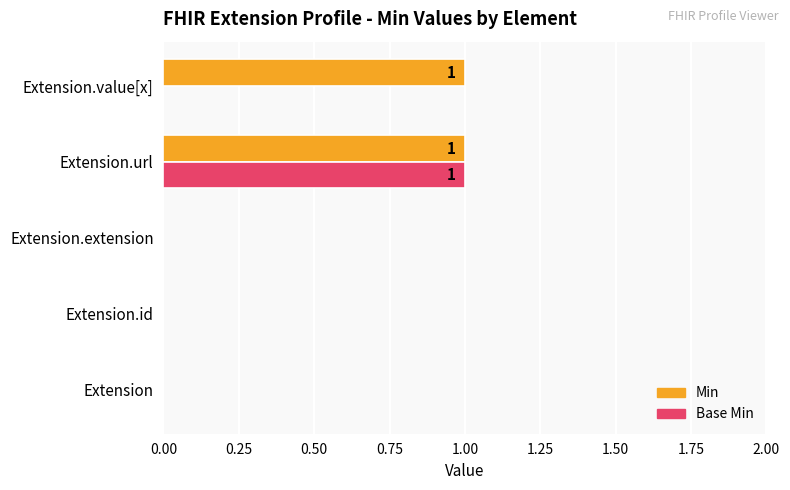

Count the number of data series in this chart.

2